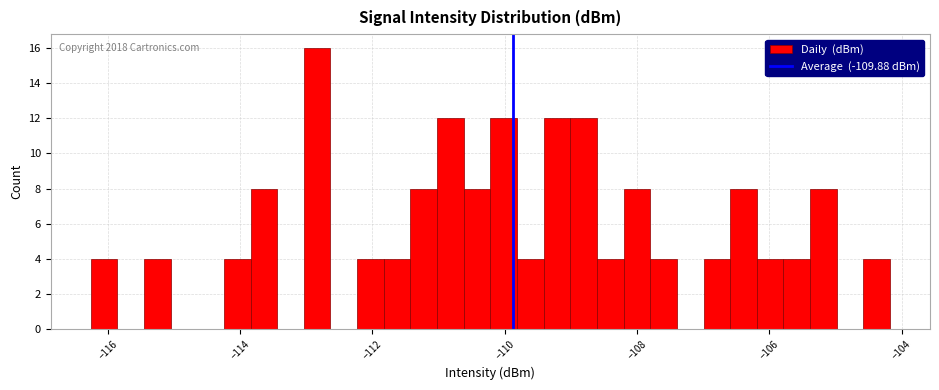

Read against the x-axis, roughly where is the centre of the tallest bar?

-112.8